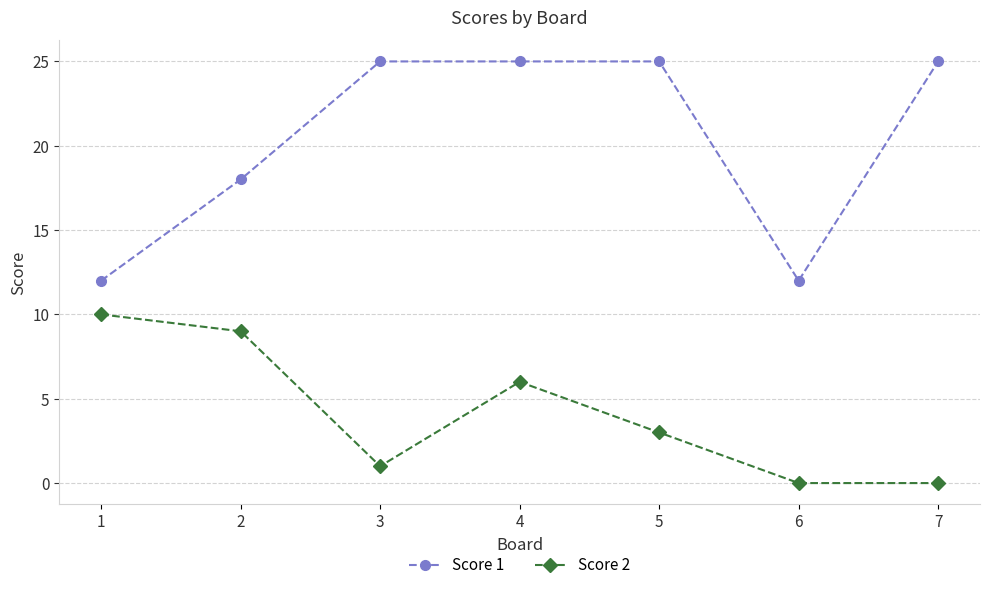

Rank the series at 7 from lowest to highest value.

Score 2, Score 1